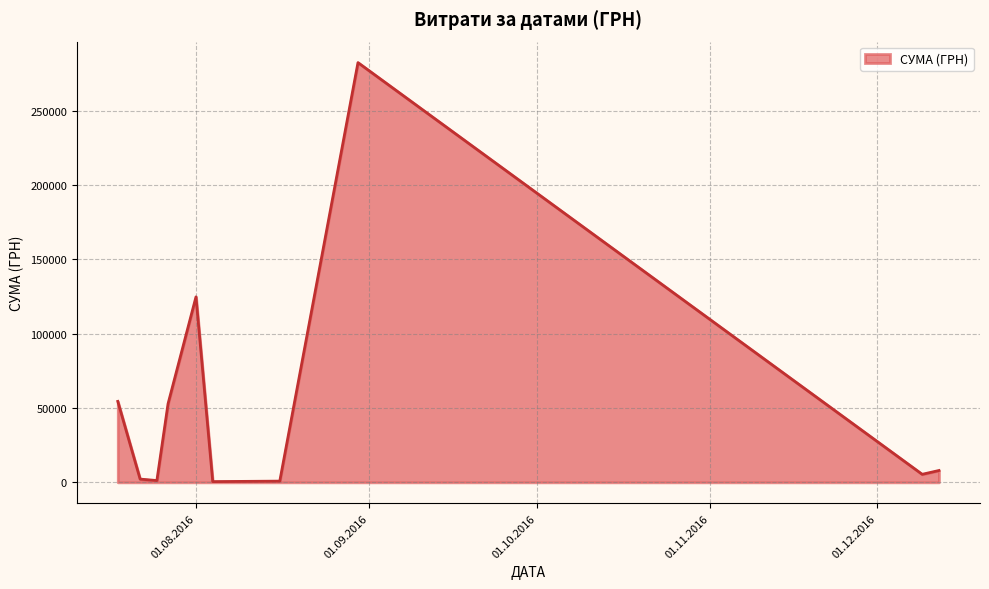

What is the difference between the maximum and minimum values?

282004.7